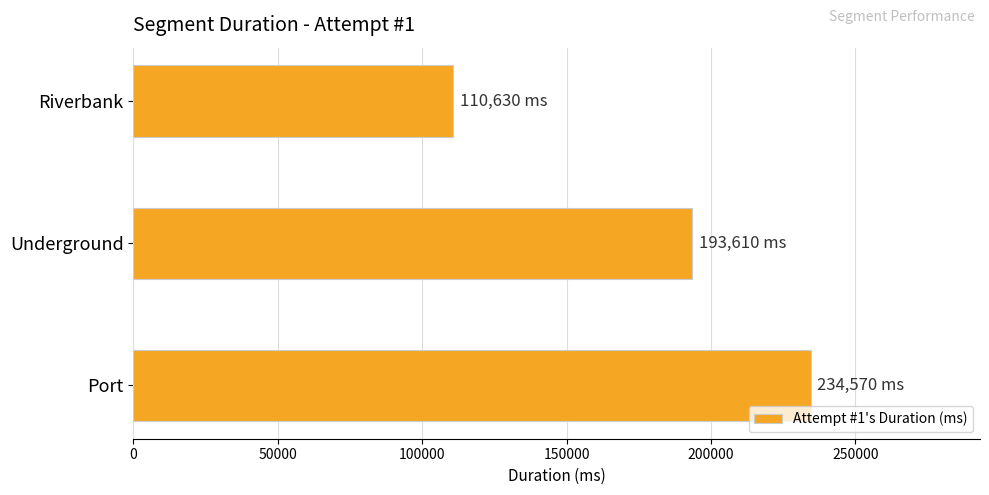

What is the difference between the second highest and minimum values?

82980